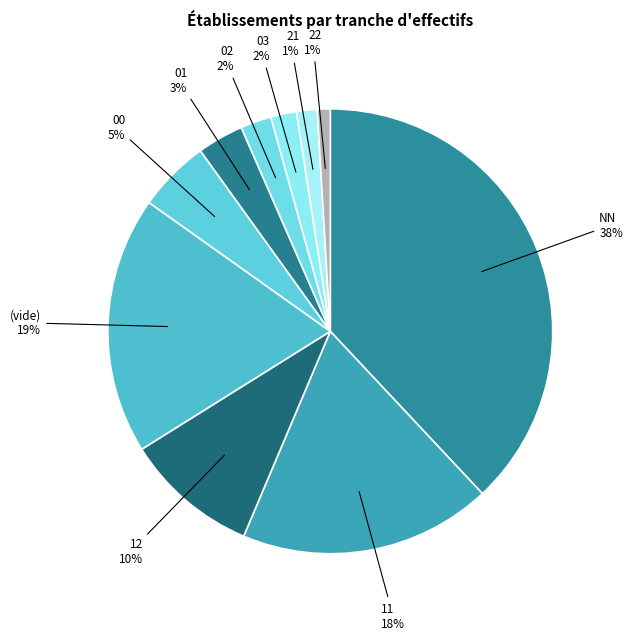

Combined, do 11 and 01 account for over 50%?

No